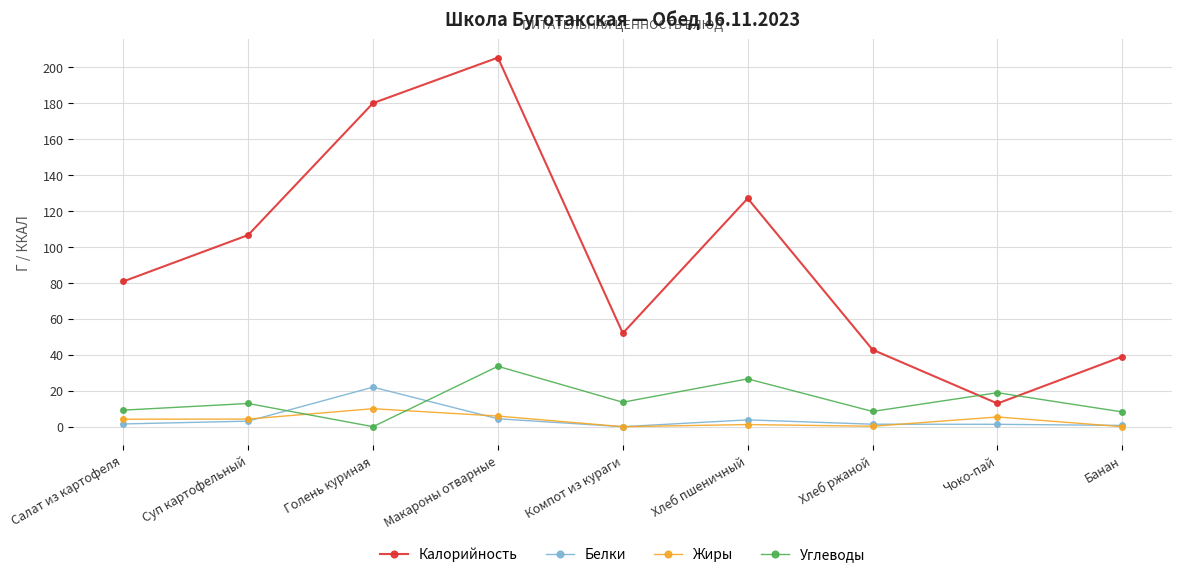

Count the number of categories in the chart.

9